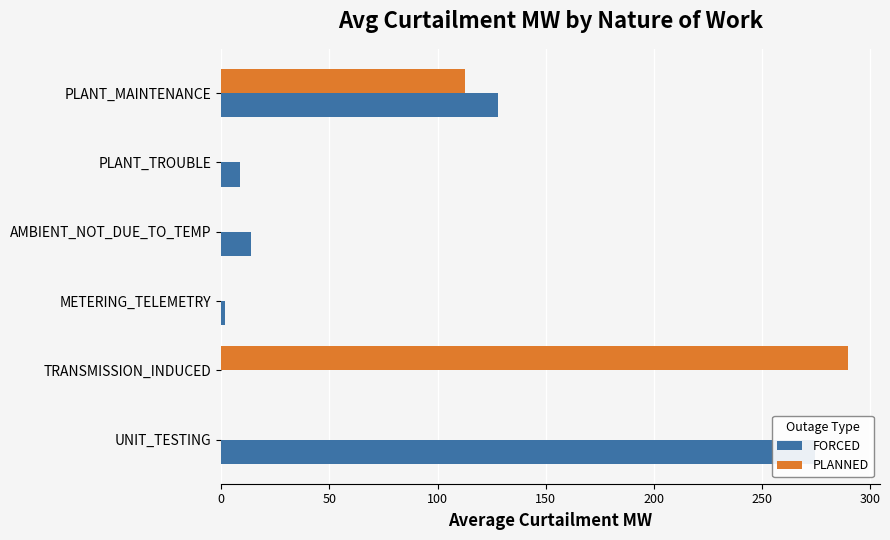

At TRANSMISSION_INDUCED, list the series in order from largest to smallest.

PLANNED, FORCED